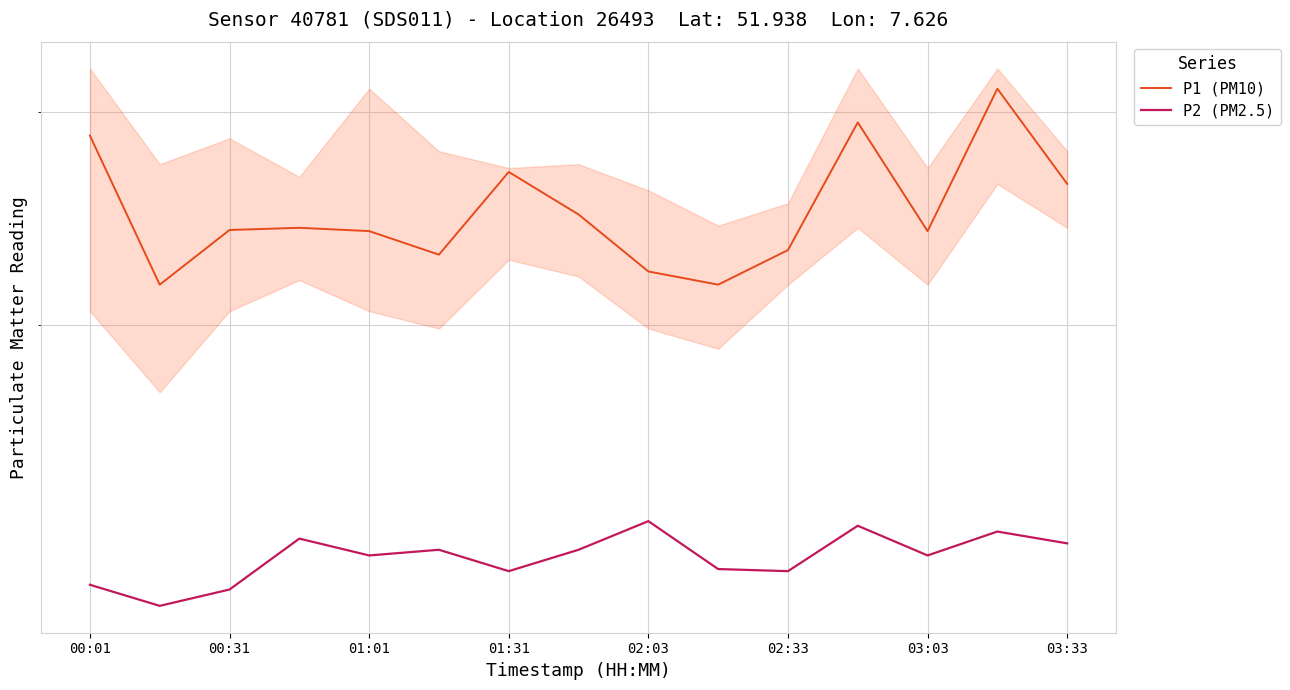

What is the spread (max minus min) of values at 00:31?

9.9